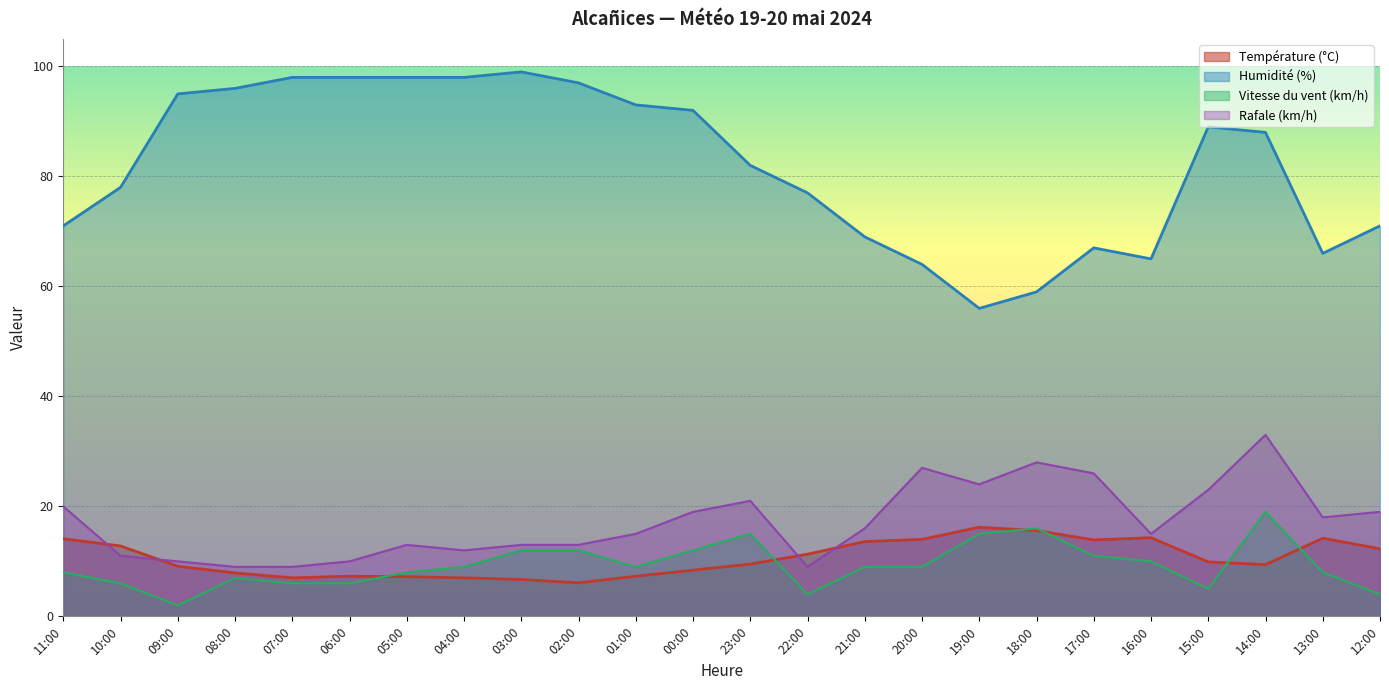

Where is Rafale (km/h) nearest to the value 21?

23:00